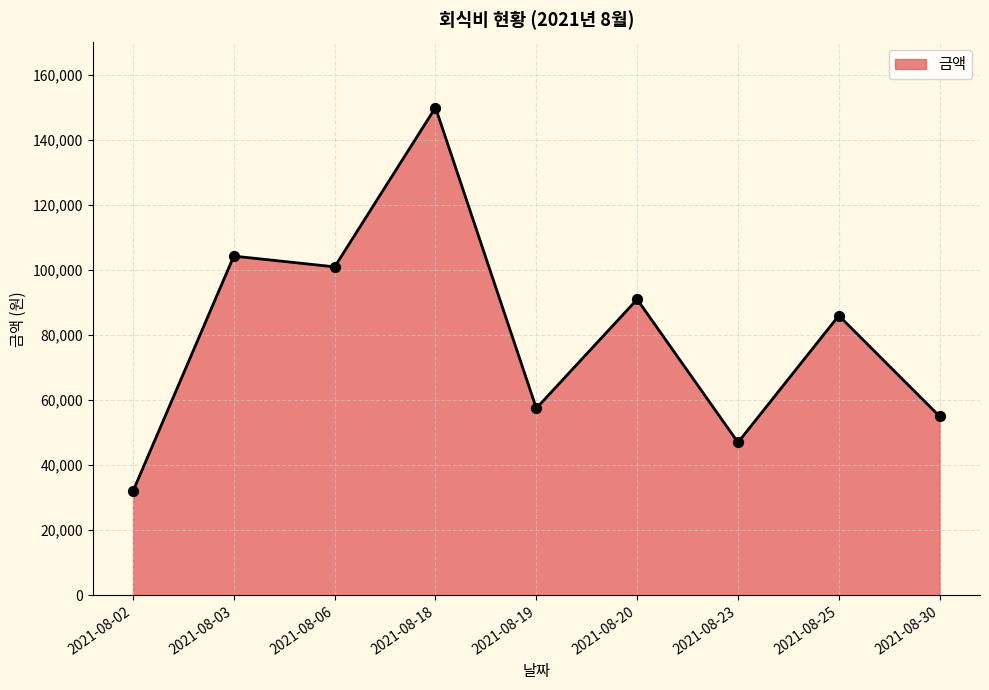

What is the ratio of the value at 2021-08-06 to the value at 2021-08-23?

2.1